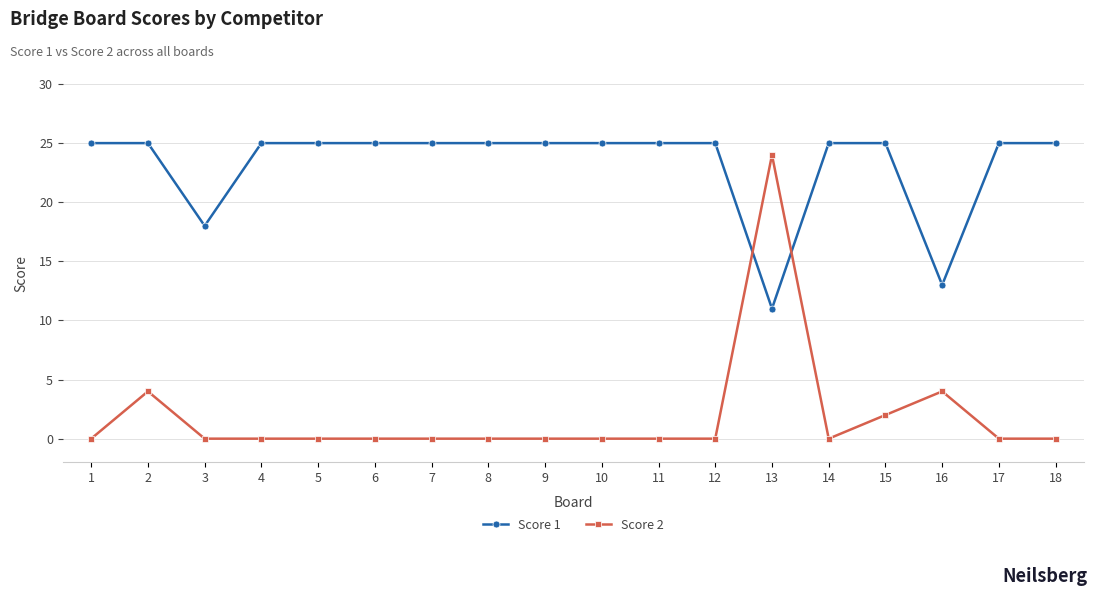

What is the difference between the highest and lowest values at 3?

18